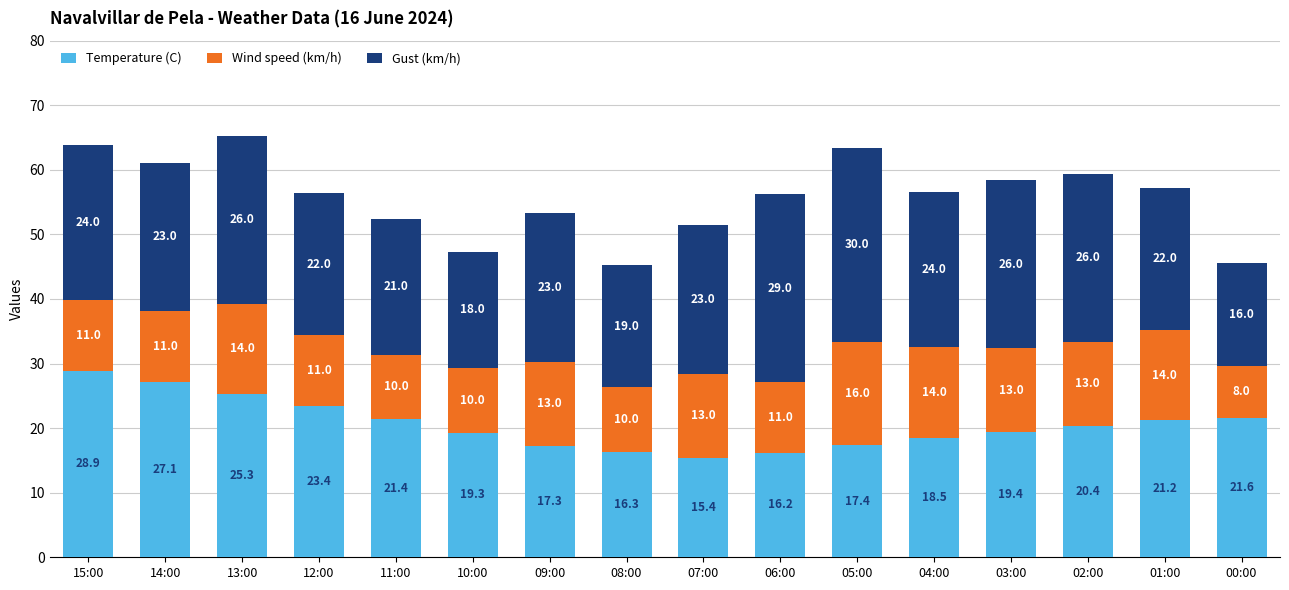

Are the bars horizontal?

No